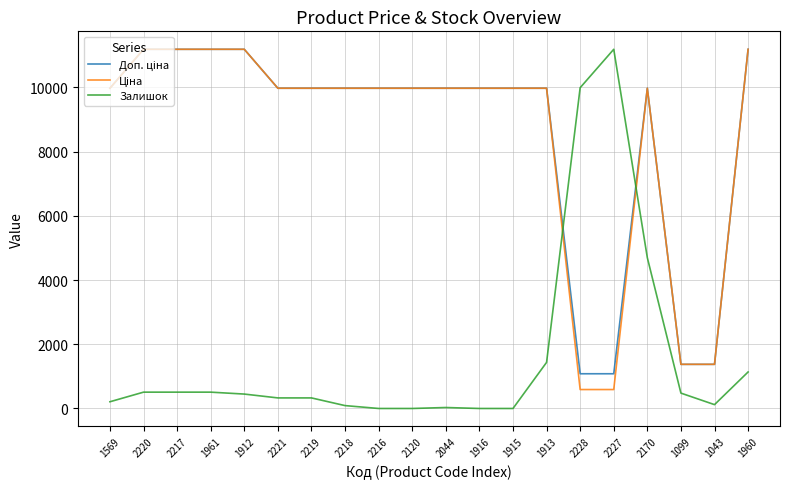

True or false: Залишок has a value of 3235.8 at 2227.

False